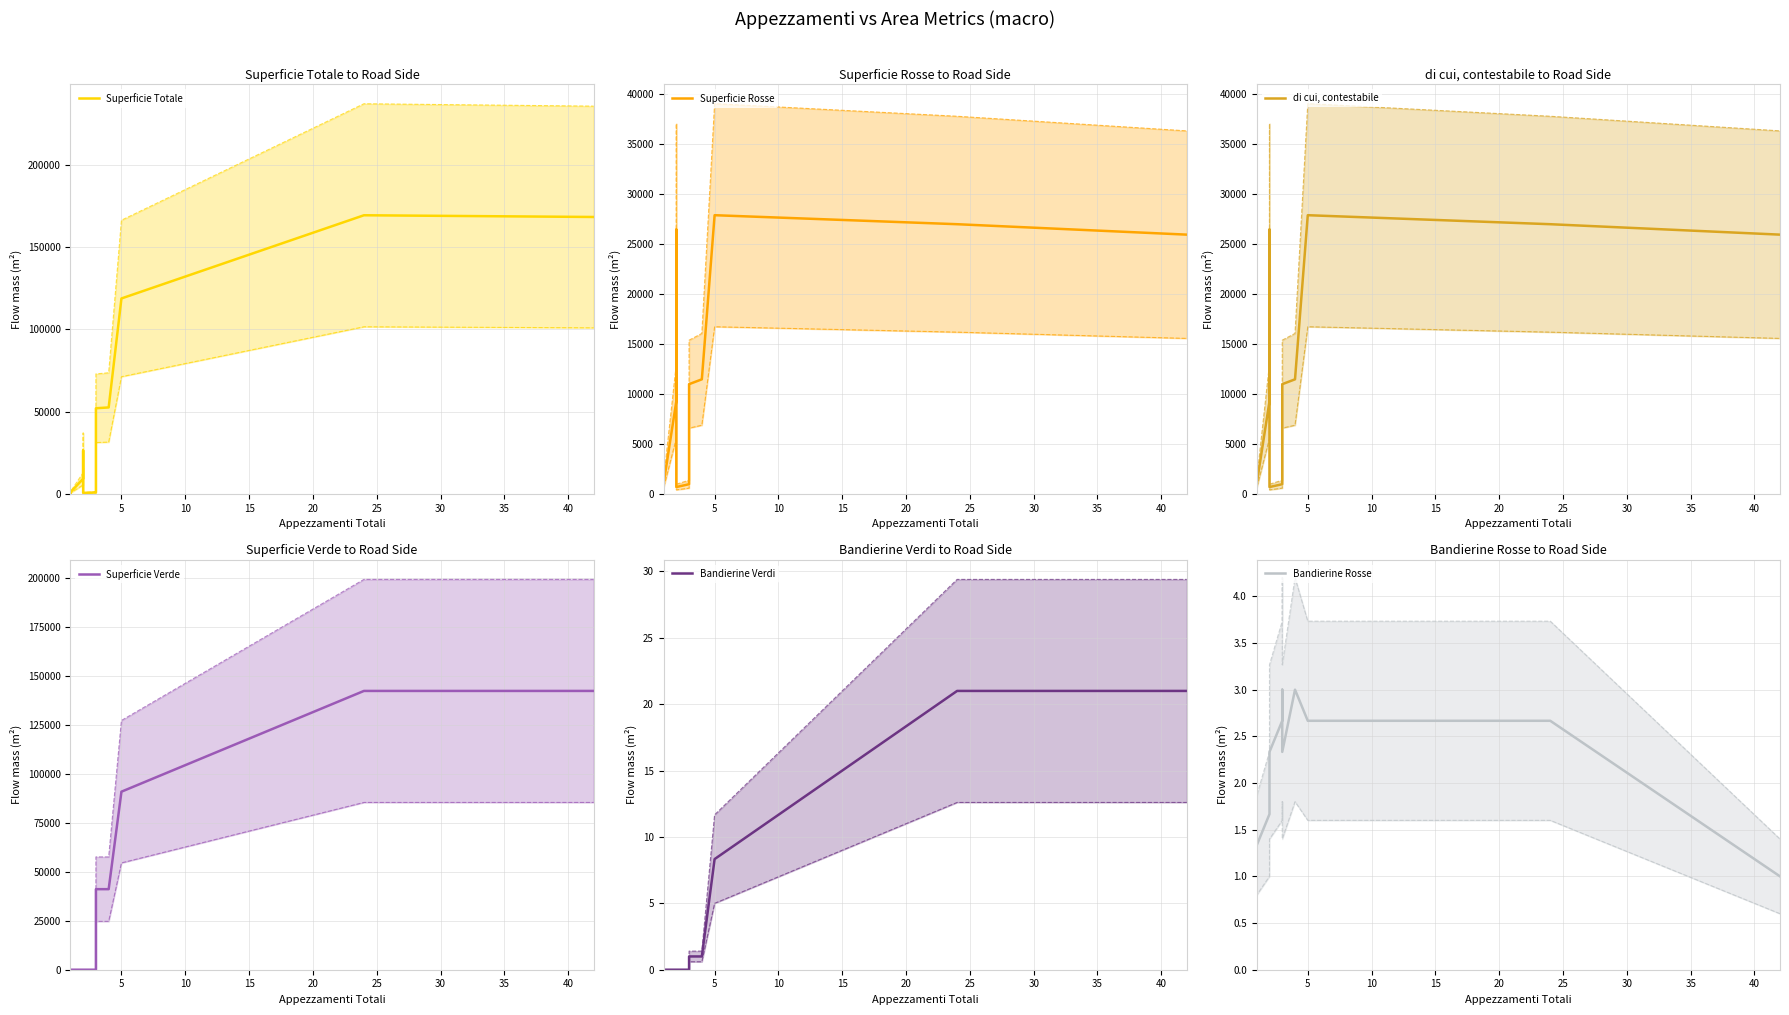

Is it true that di cui, contestabile equals 19515.4 at 17?

False